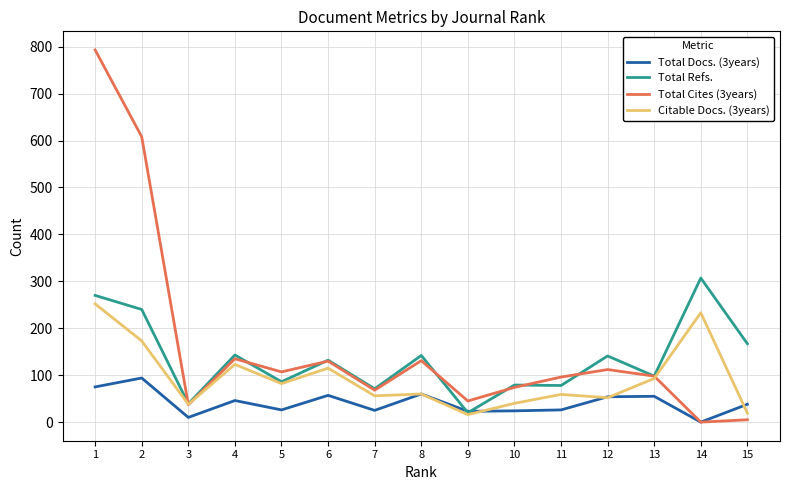

How many values in the Total Docs. (3years) series are below 38?

7